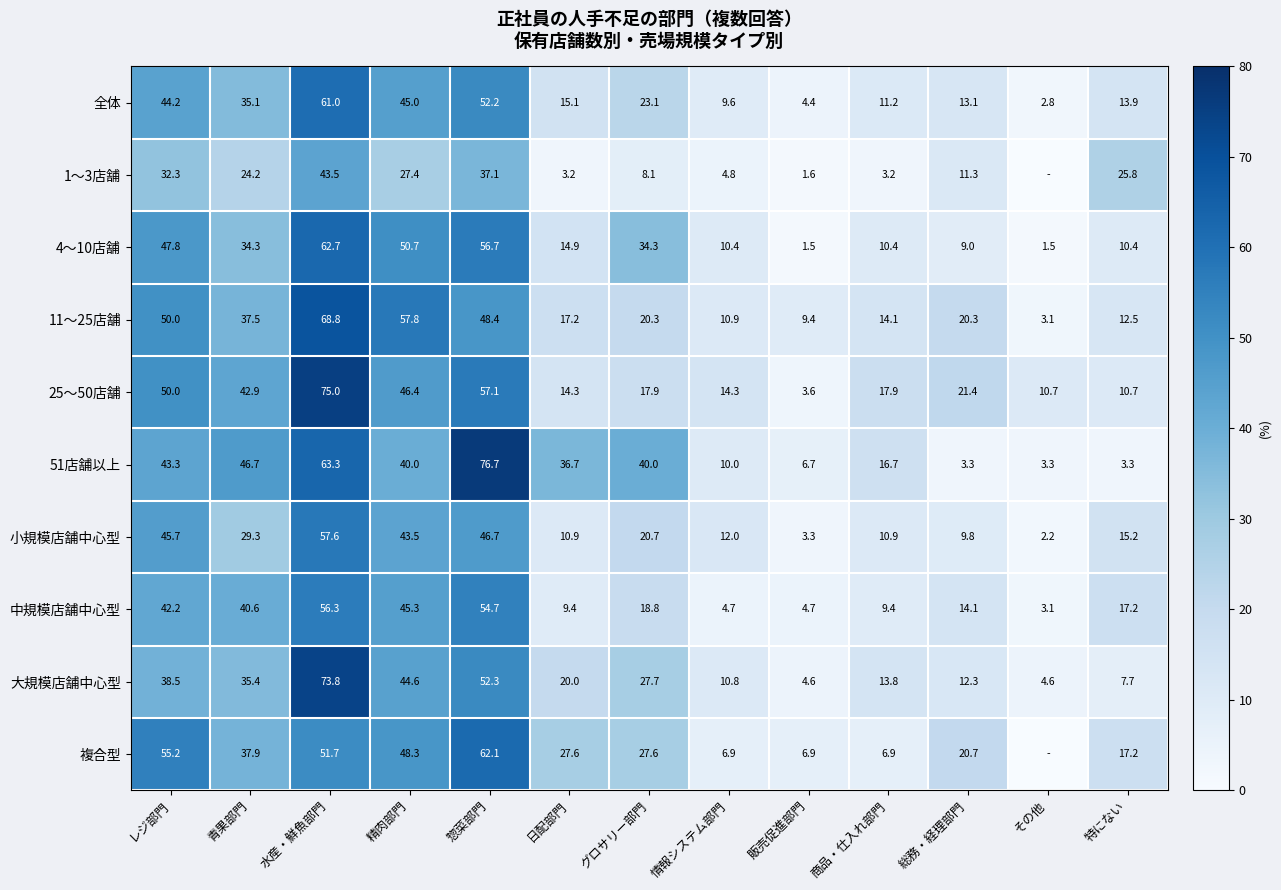

At 惣菜部門, list the series in order from smallest to largest.

1〜3店舗, 小規模店舗中心型, 11〜25店舗, 全体, 大規模店舗中心型, 中規模店舗中心型, 4〜10店舗, 25〜50店舗, 複合型, 51店舗以上